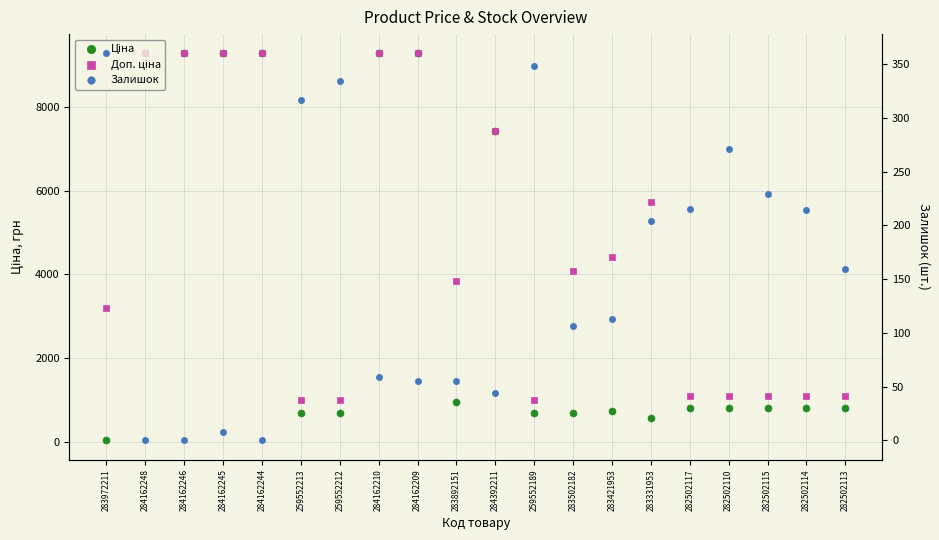

Which series has the widest spread of Y values?

Ціна